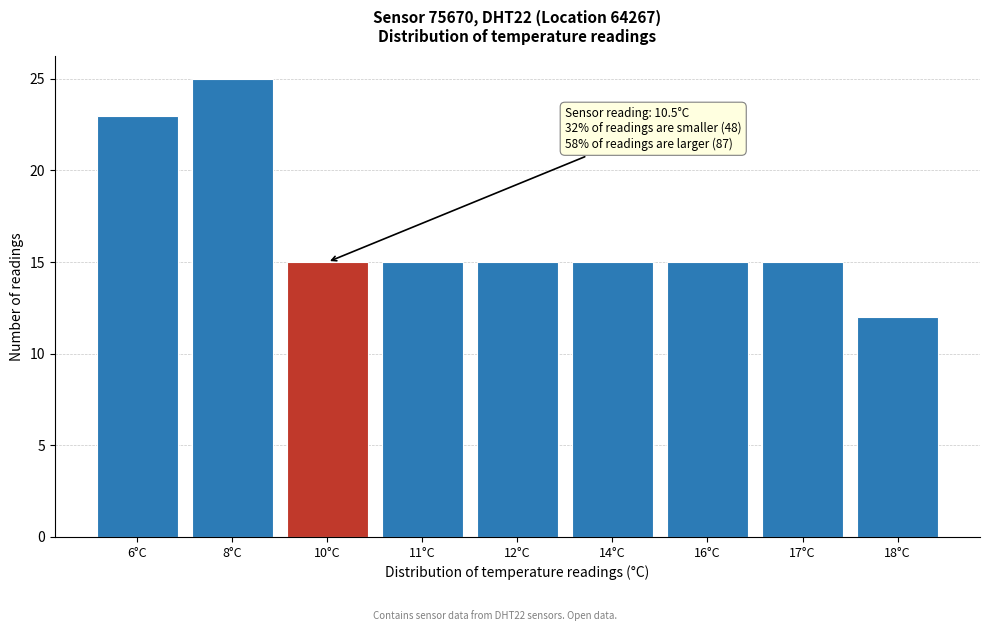

Reading right to left, what are all the values shown in this chart?

18°C=12	17°C=15	16°C=15	14°C=15	12°C=15	11°C=15	10°C=15	8°C=25	6°C=23